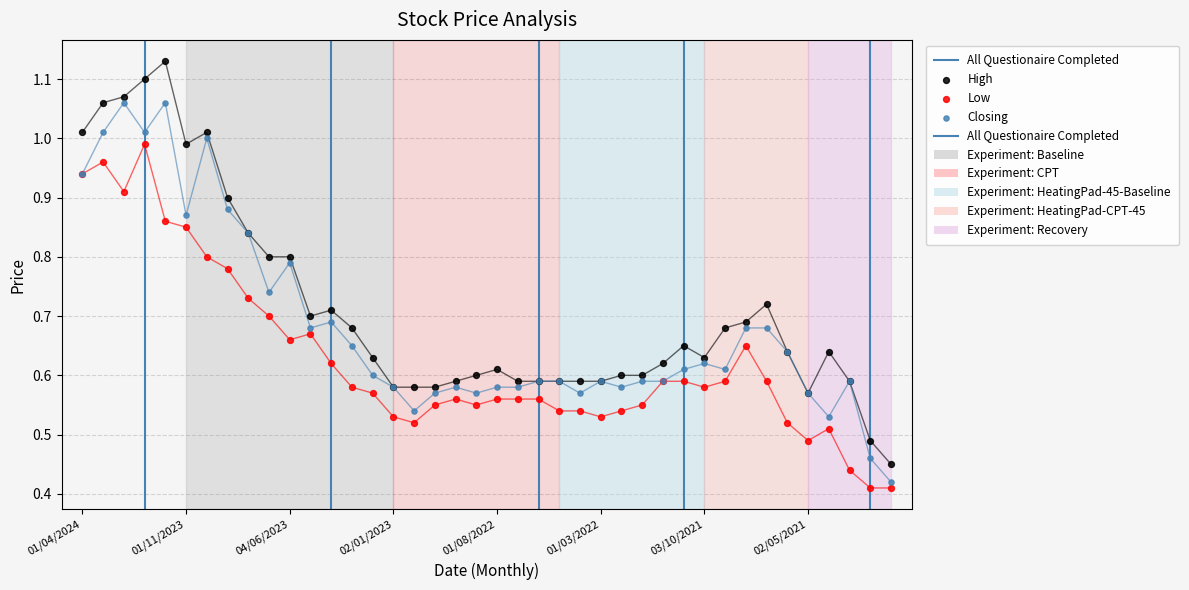

At how many categories does at least one series exceed 0?

40